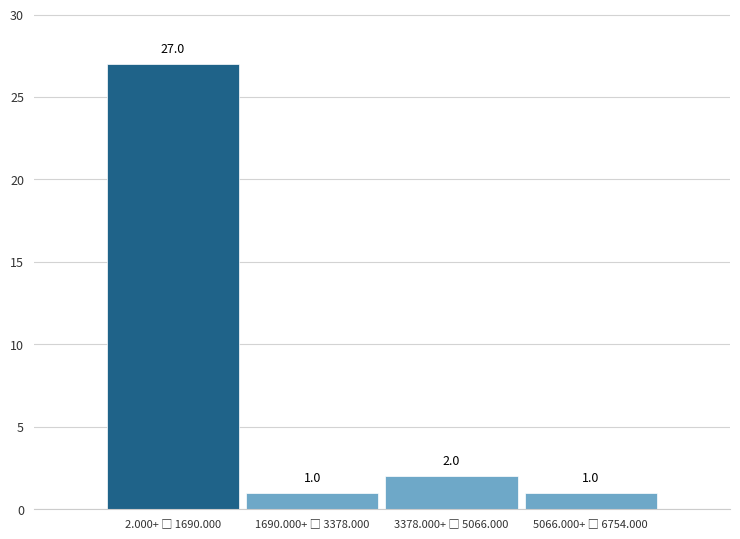

Reading right to left, list all the values displayed in this chart.

1	2	1	27